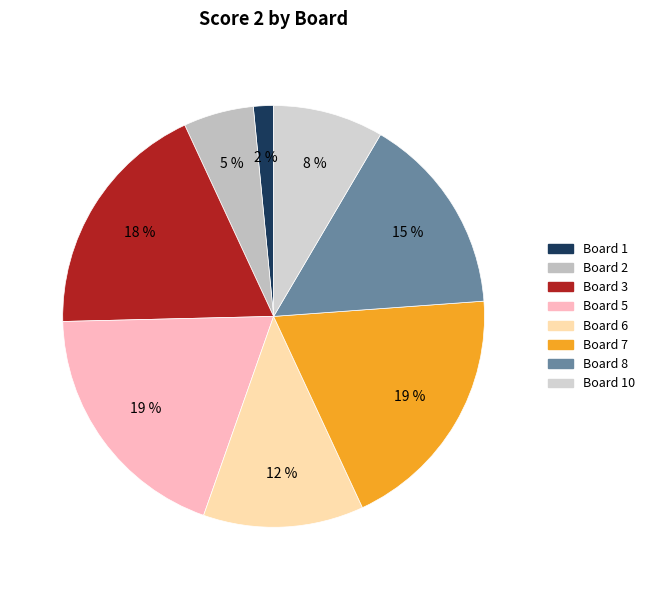

Is there any slice that represents more than half of the pie?

No